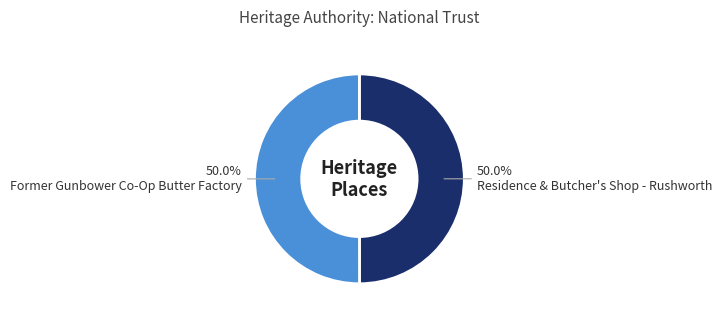

How much of the chart is everything except Former Gunbower Co-Op Butter Factory?

50.0%